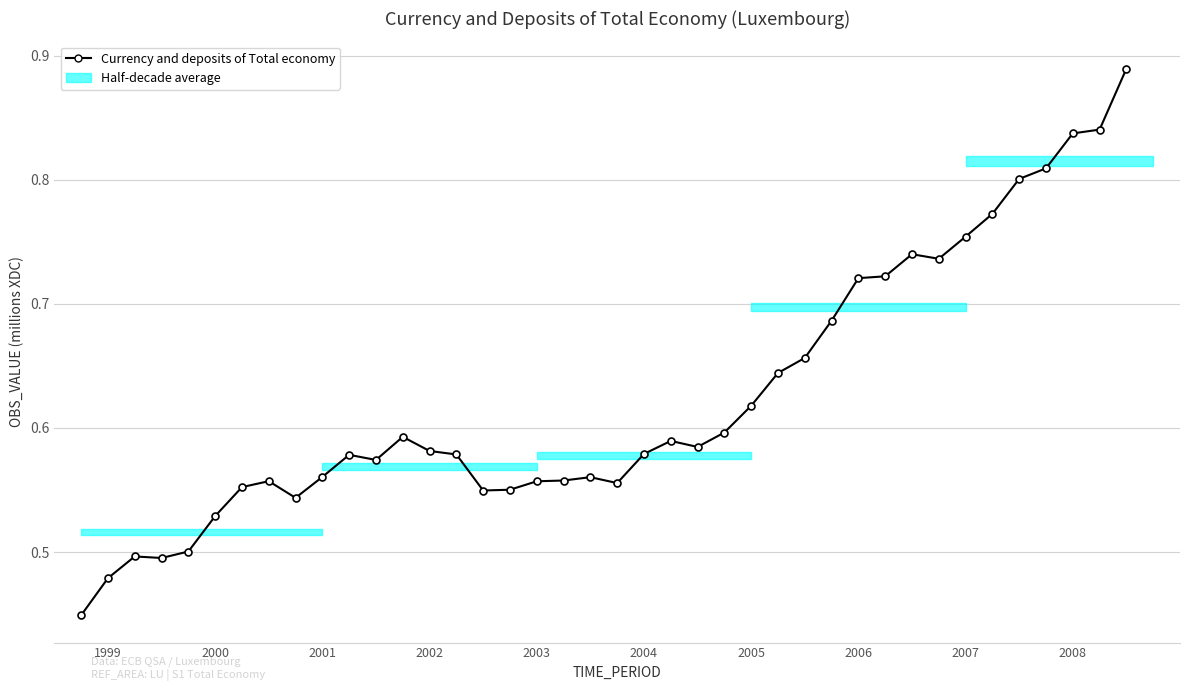

What is the sum of all values?

25.0